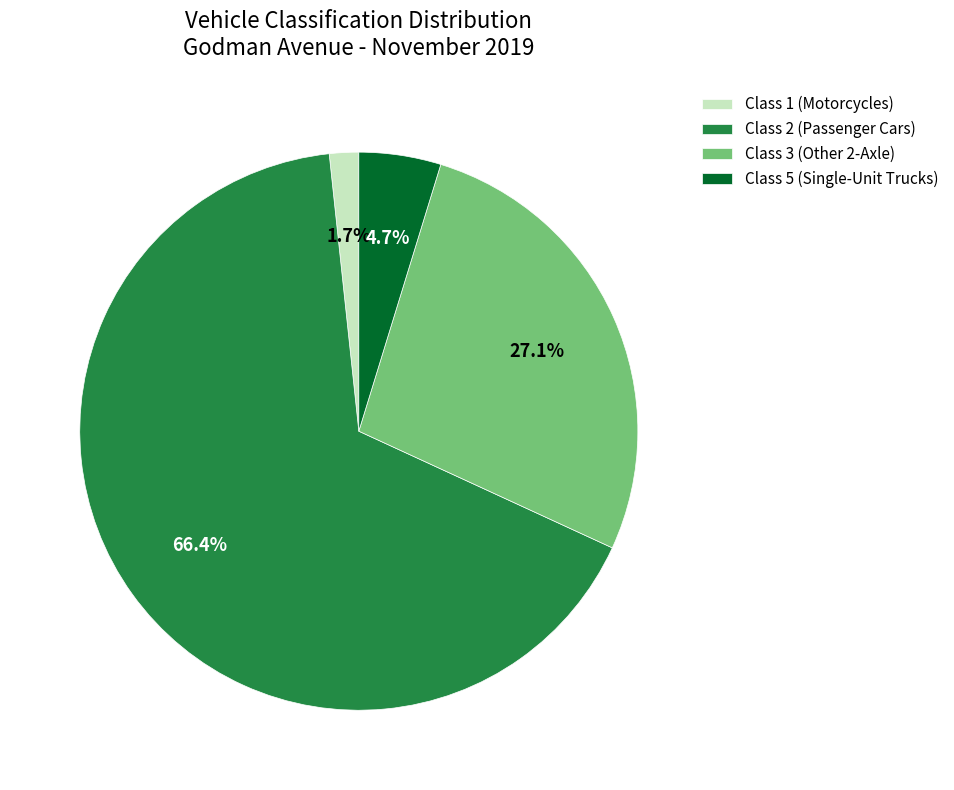

Which slice represents more than half of the pie?

Class 2 (Passenger Cars)